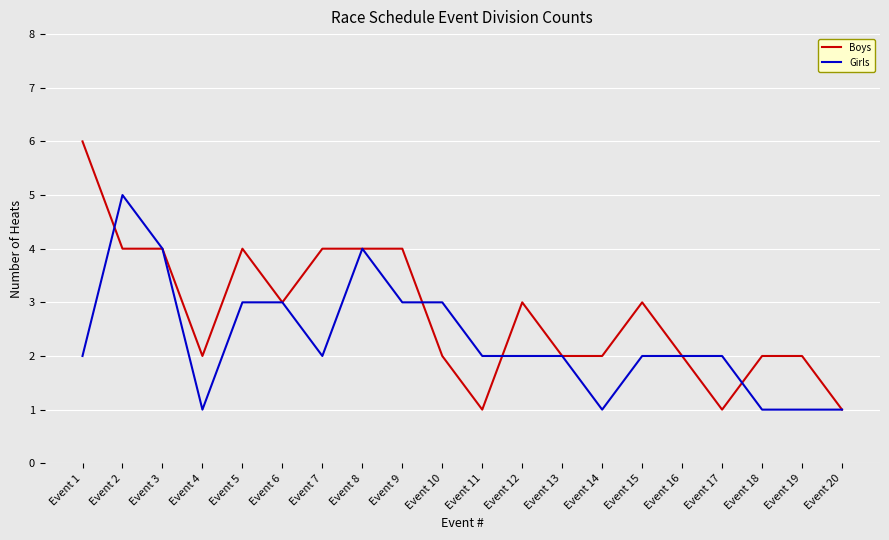

How many lines are shown in the chart?

2